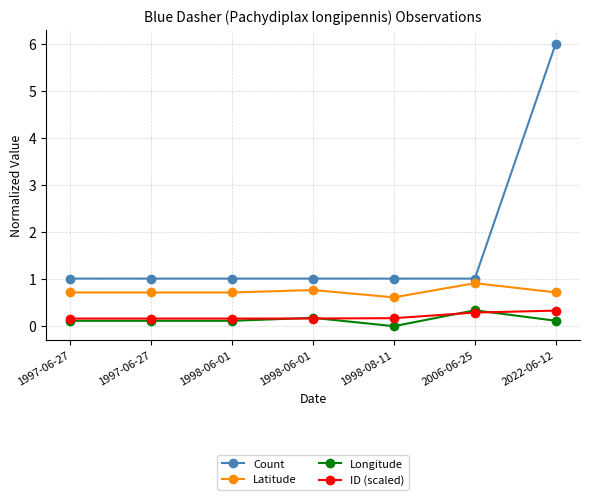

What is the label of the 6th point from the right?

1997-06-27